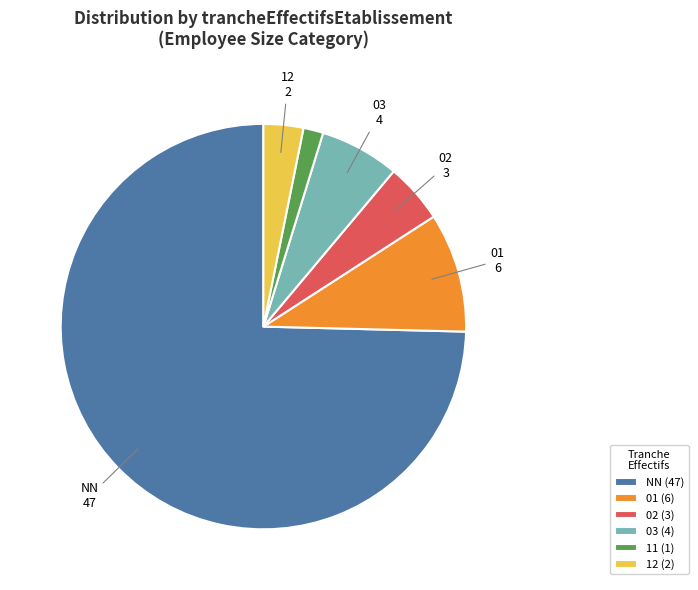

What is the largest slice in the pie chart?

NN